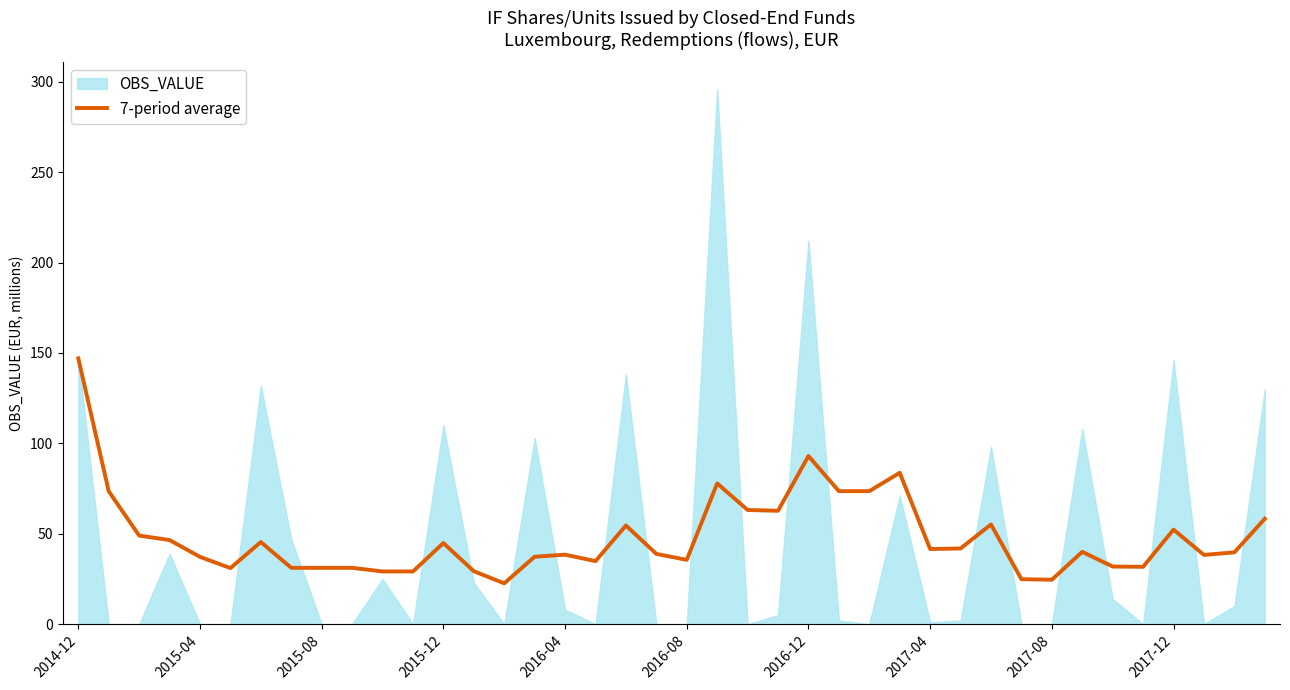

Is it true that 7-period average equals 44.9 at 2015-12?

True